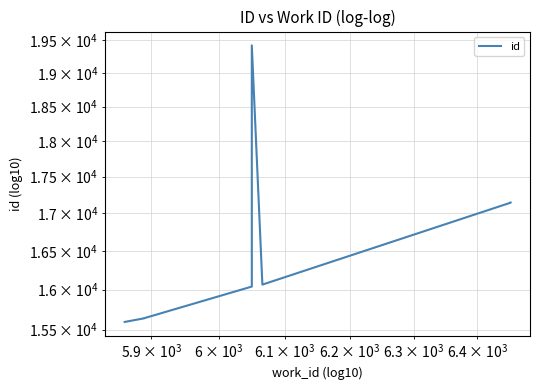

How many lines are shown in the chart?

1